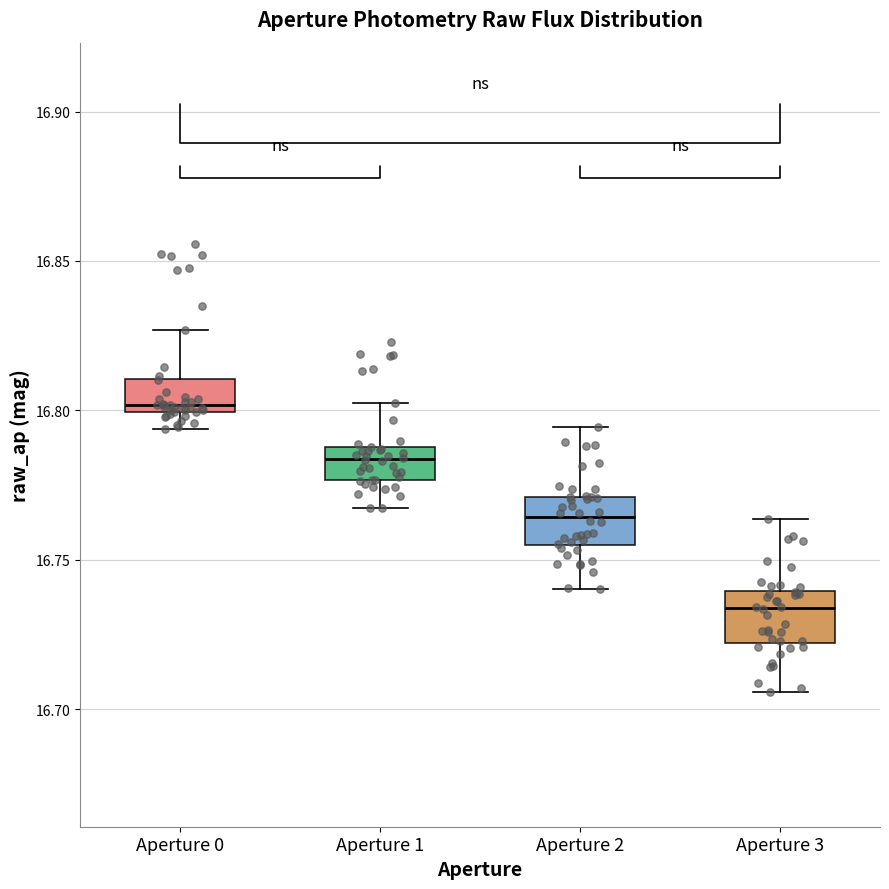

Reading left to right, transcribe this box plot: for each box, give where its median line is, the range the box spans, and where its two whiskers end, as read against the y-axis. The values are not printed on the chart, so give them approximately, as read against the axis.

Aperture 0: median 16.800 (just above the box's lower edge), box 16.800 to 16.810, whiskers 16.795 to 16.825
Aperture 1: median 16.785, box 16.775 to 16.790, whiskers 16.765 to 16.800
Aperture 2: median 16.765, box 16.755 to 16.770, whiskers 16.740 to 16.795
Aperture 3: median 16.735, box 16.720 to 16.740, whiskers 16.705 to 16.765